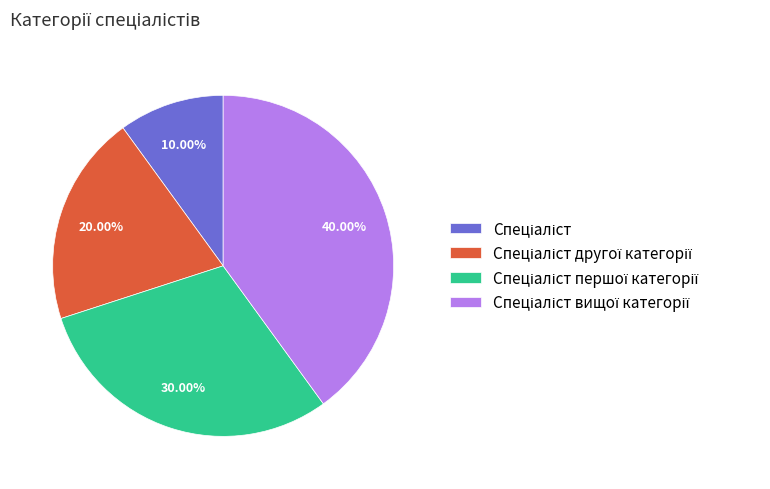

Does any single category account for the majority?

No